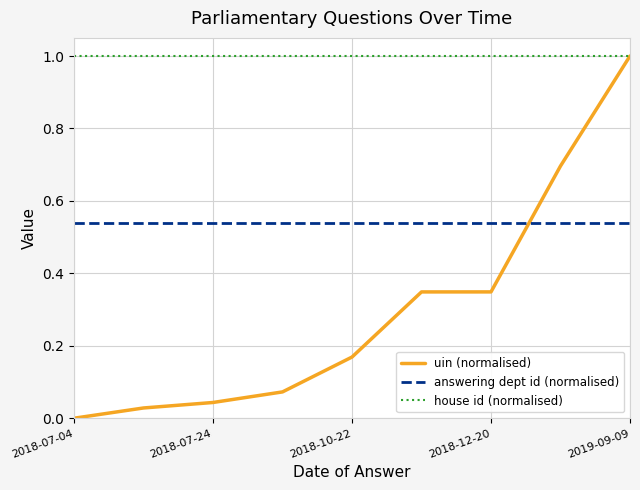

What is the greatest value displayed?

1.0